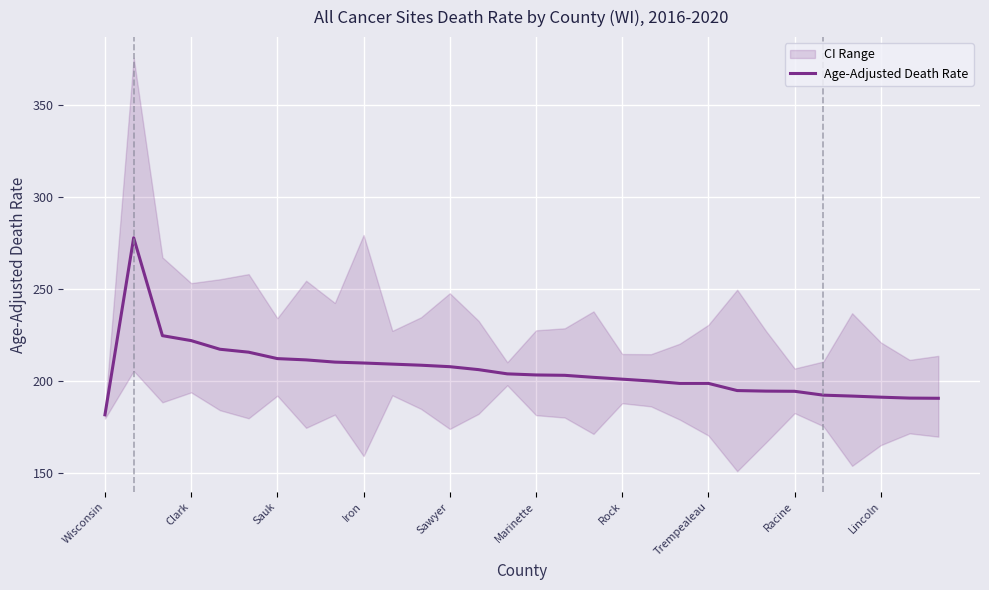

The Age-Adjusted Death Rate series shows 221.9 at Clark. True or false?

True